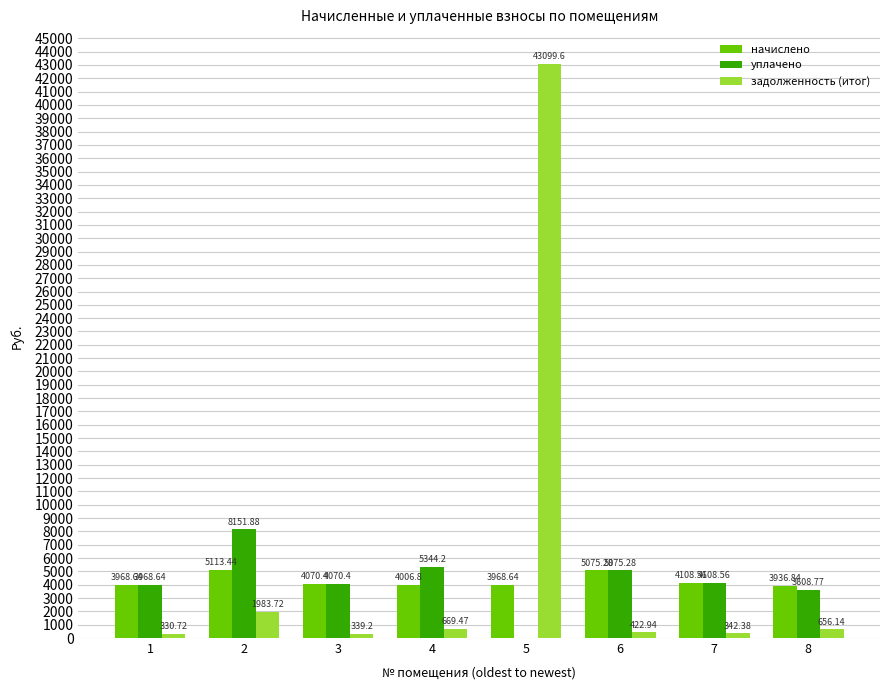

Is the value of начислено at 3 greater than the value of уплачено at 5?

Yes